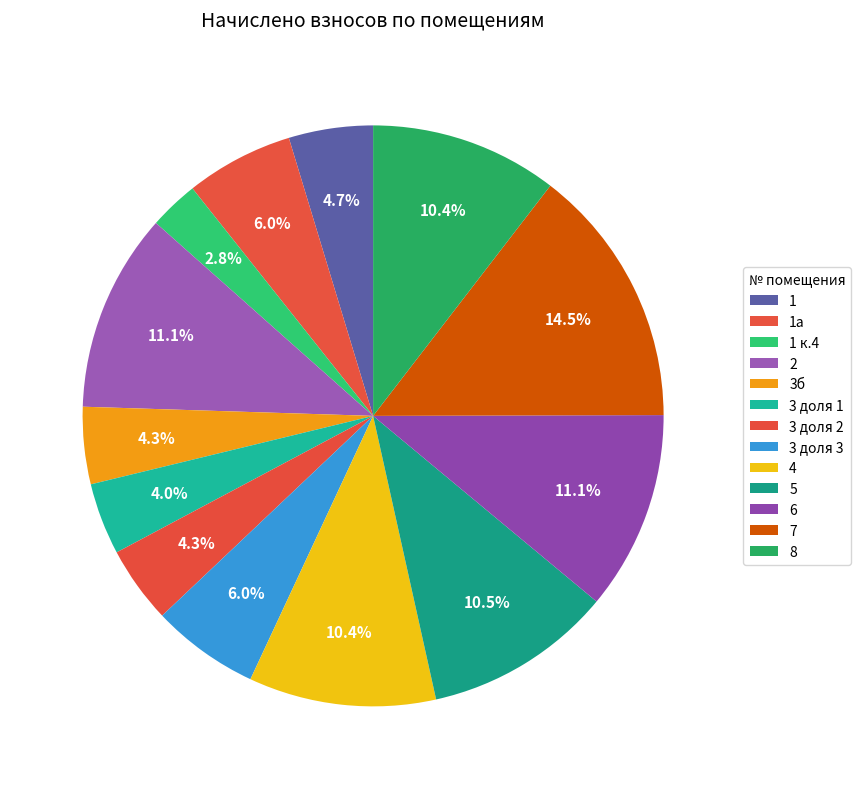

What is the smallest slice in the pie chart?

1 к.4